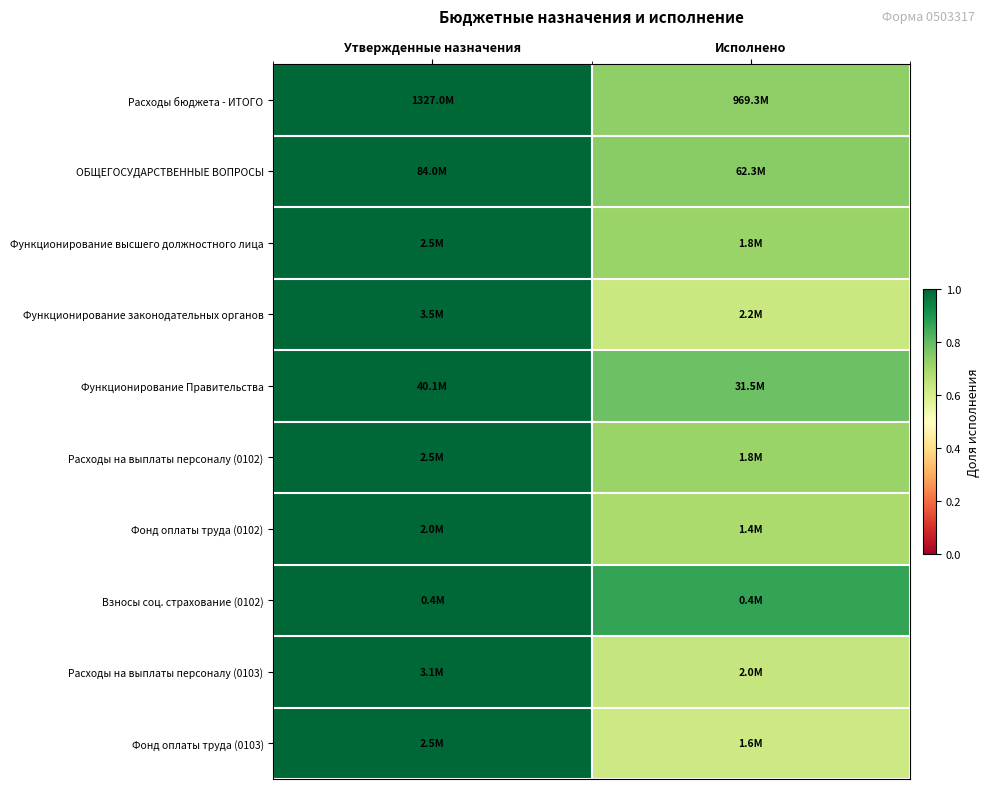

What is the smallest value displayed?

0.6